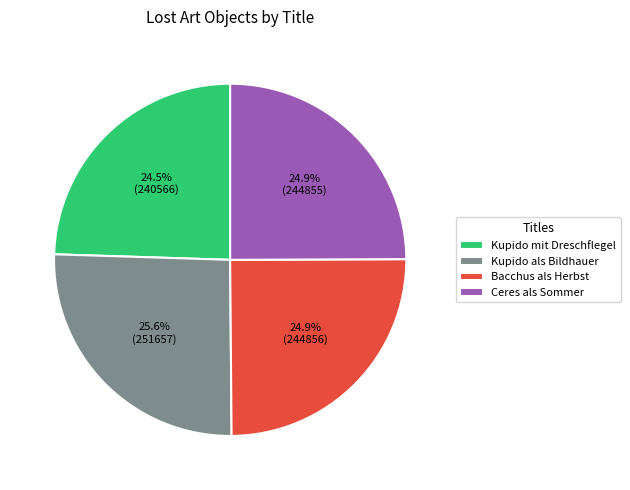

How many segments does this pie chart have?

4